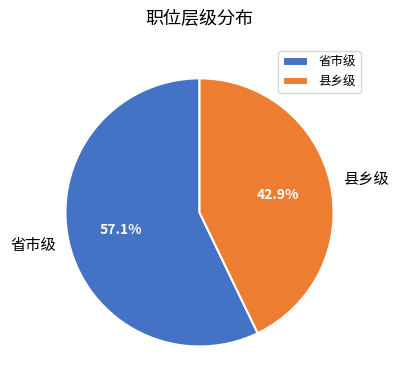

Does any single category account for the majority?

Yes